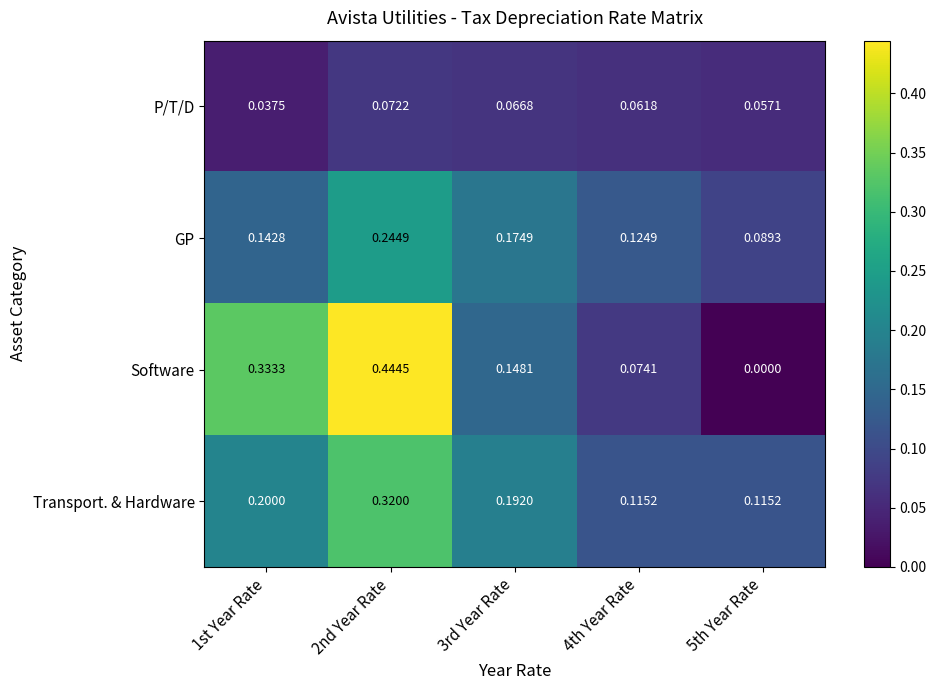

Rank the series at 3rd Year Rate from lowest to highest value.

P/T/D, Software, GP, Transport. & Hardware